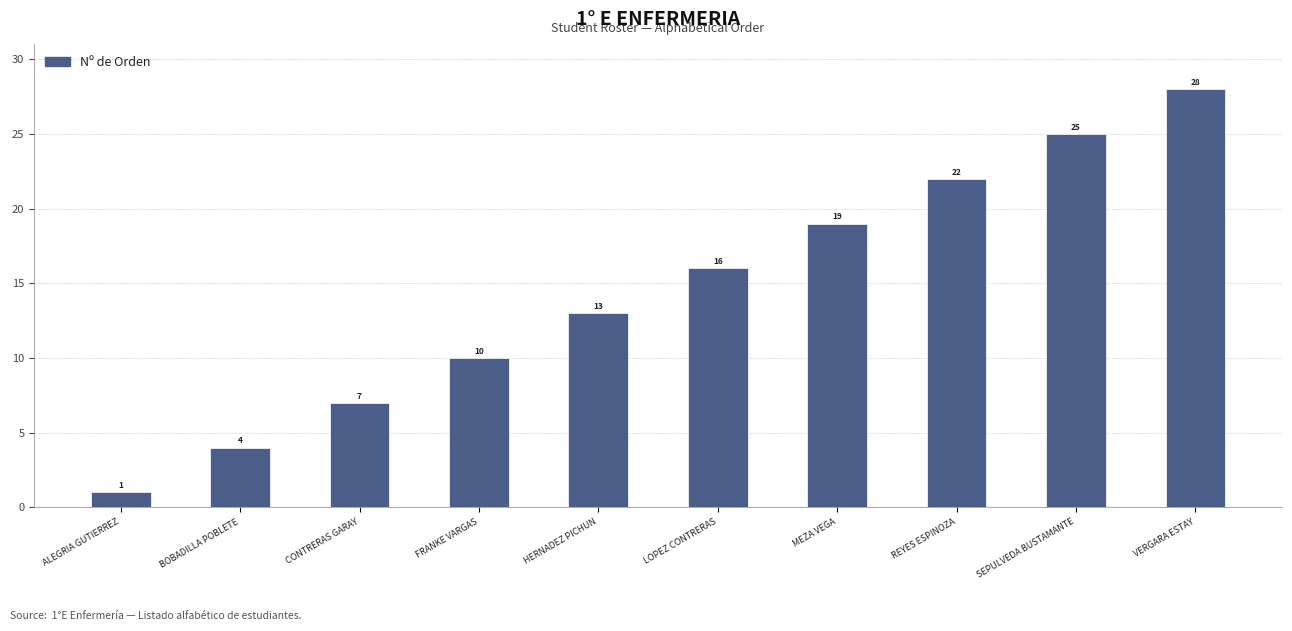

Rank the categories by value from highest to lowest.

VERGARA ESTAY, SEPULVEDA BUSTAMANTE, REYES ESPINOZA, MEZA VEGA, LOPEZ CONTRERAS, HERNADEZ PICHUN, FRANKE VARGAS, CONTRERAS GARAY, BOBADILLA POBLETE, ALEGRIA GUTIERREZ